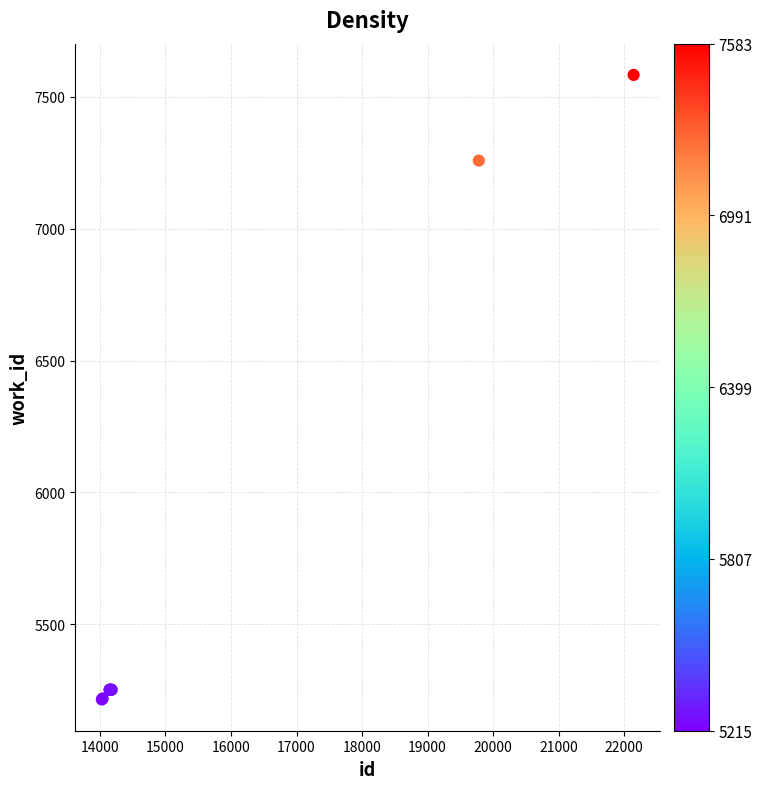

What Y value in the scatter plot is closest to 6399?

7258